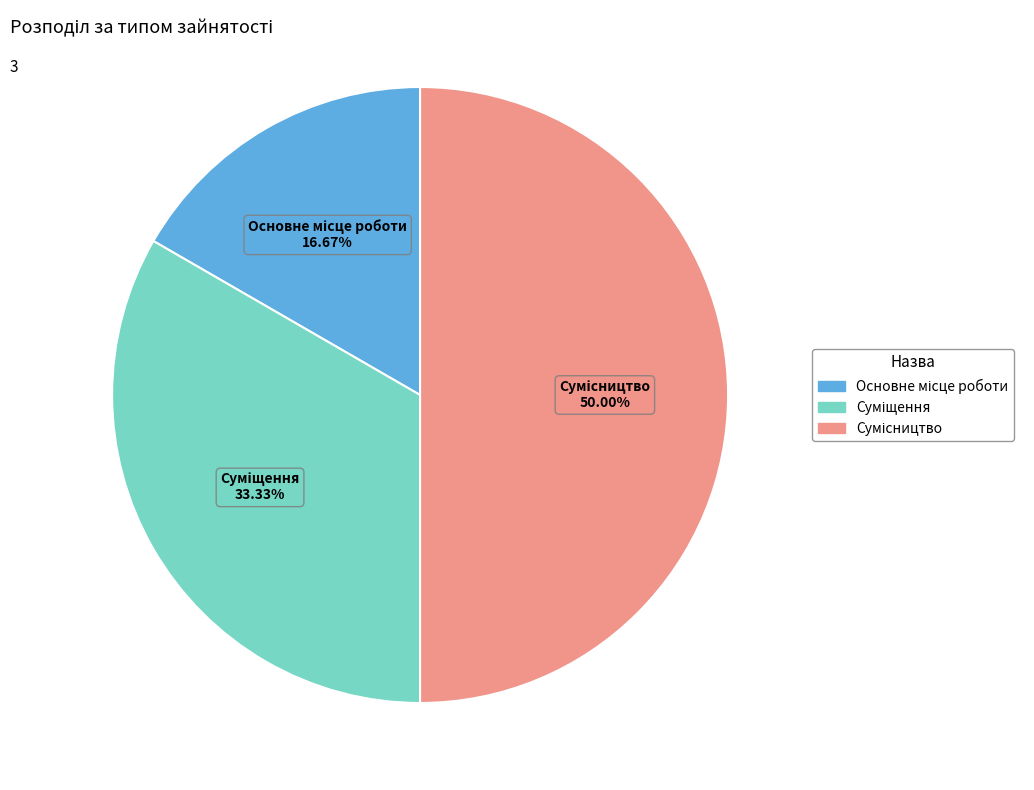

To the nearest percent, what is the difference between the largest and smallest slice percentages?

33%